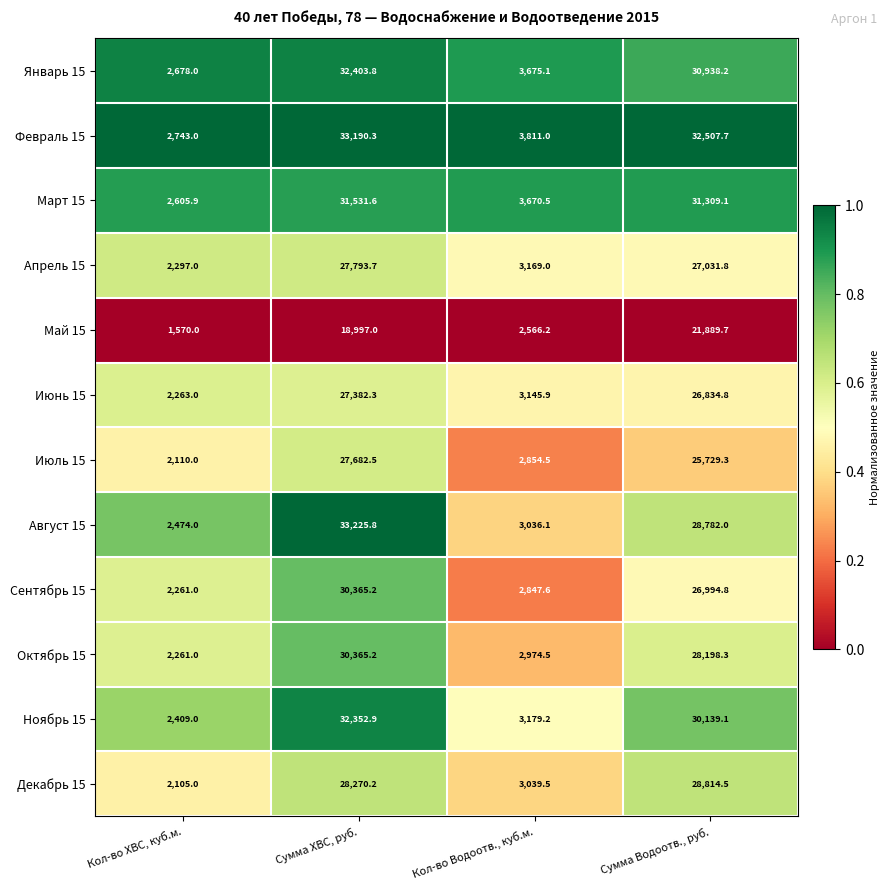

What is the difference between the second highest and second lowest values in the Май 15 series?

16430.8